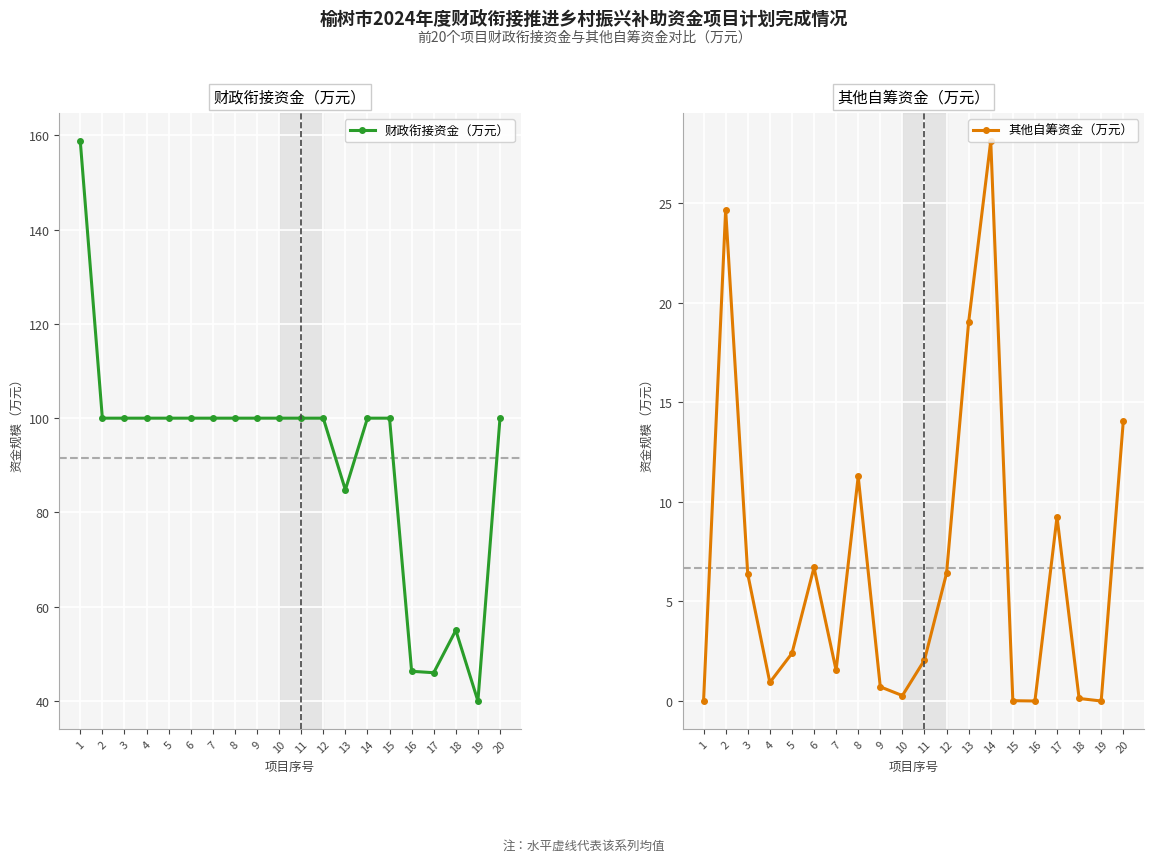

How many interior local valleys does the 财政衔接资金（万元） series have?

3